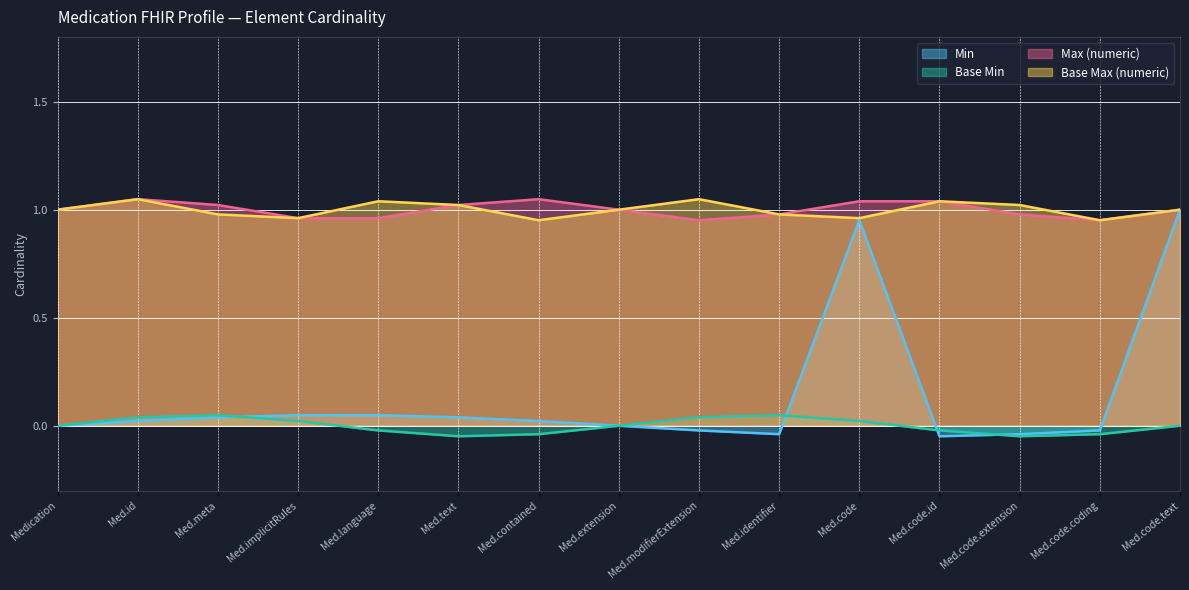

Which series changed the most between Med.extension and Med.code?

Min